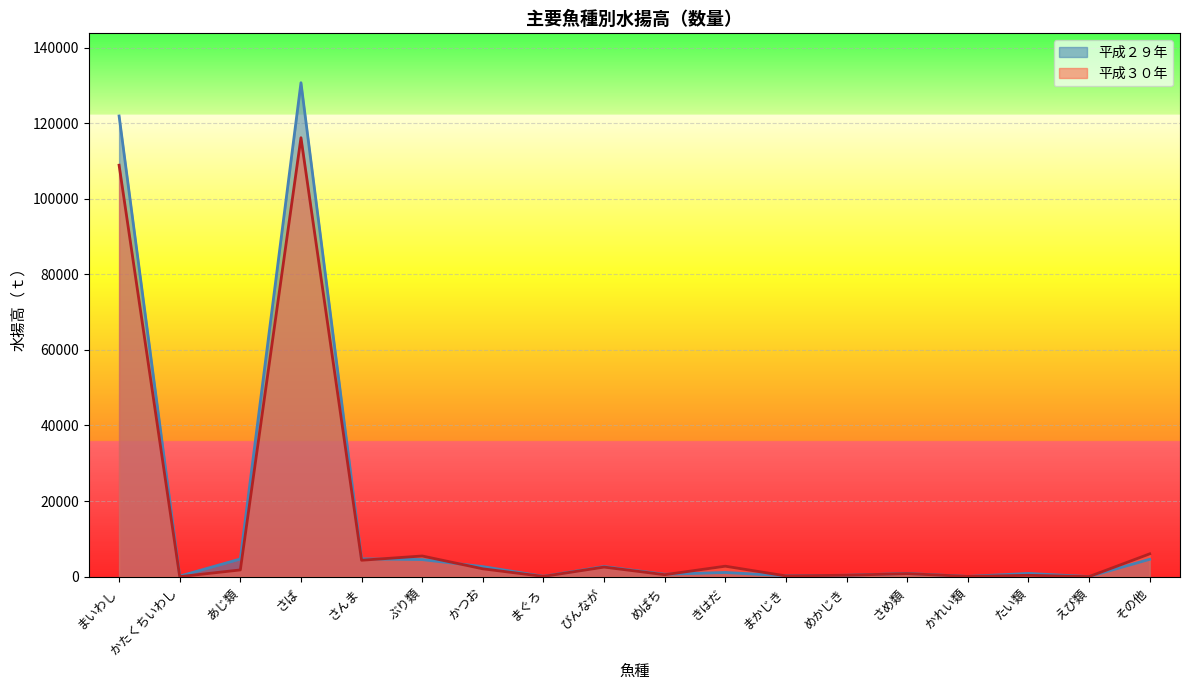

In 平成２９年, how many points are higher than both neighbors (excluding endpoints)?

5